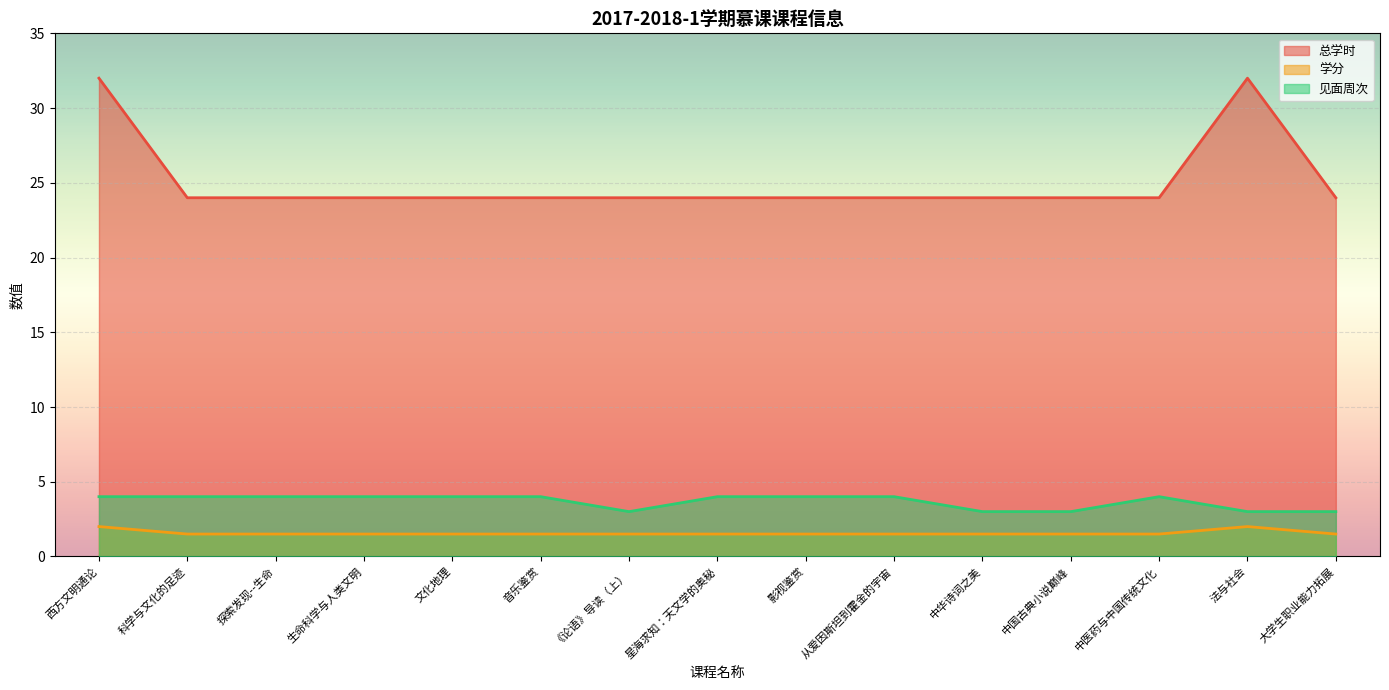

In 学分, how many points are higher than both neighbors (excluding endpoints)?

1